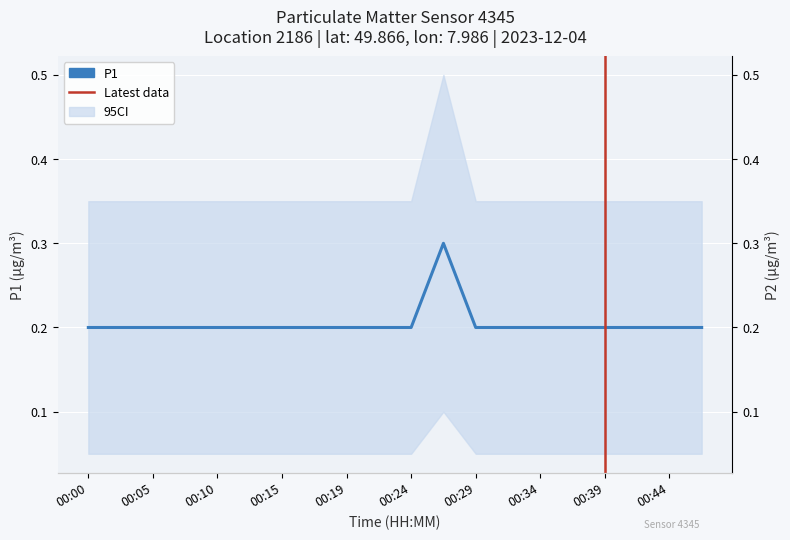

Count the number of data series in this chart.

1